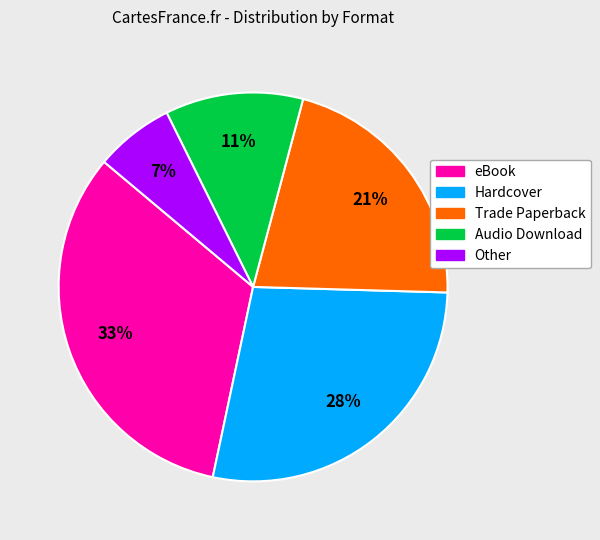

To the nearest percent, what is the difference between the largest and smallest slice percentages?

26%